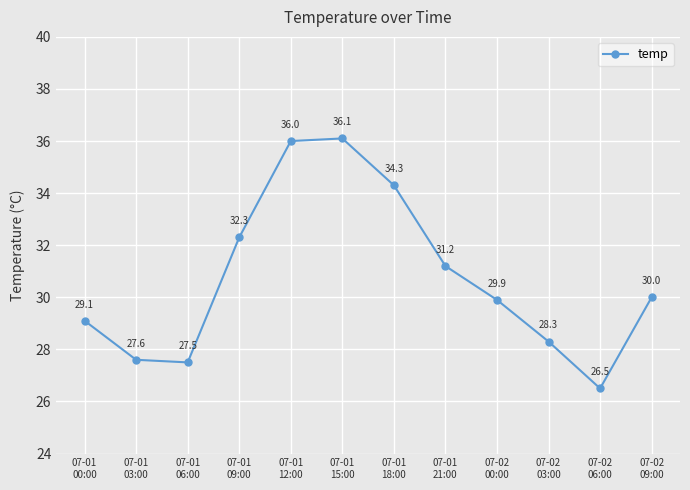

Is this an area chart (filled region under the line)?

No